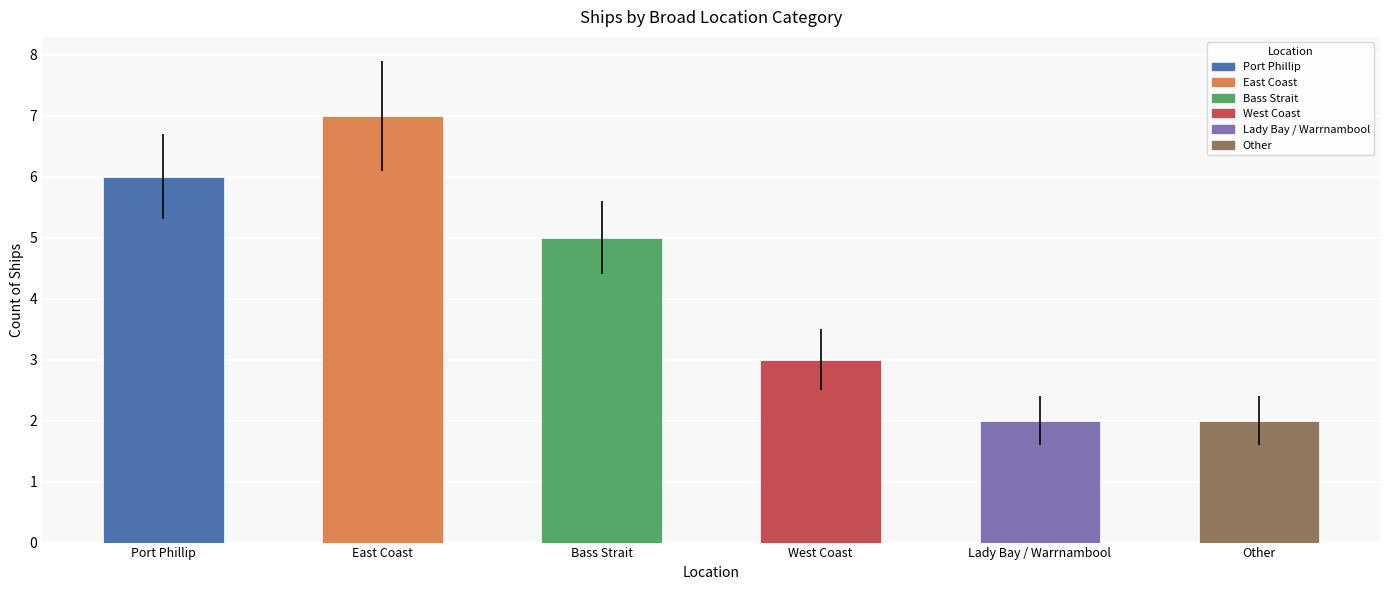

What is the label of the 6th bar from the right?

Port Phillip